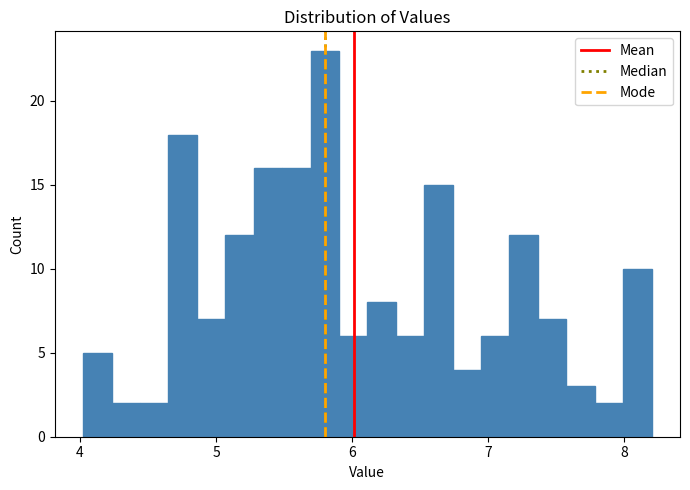

Read against the x-axis, roughly where is the centre of the tallest bar?

5.8